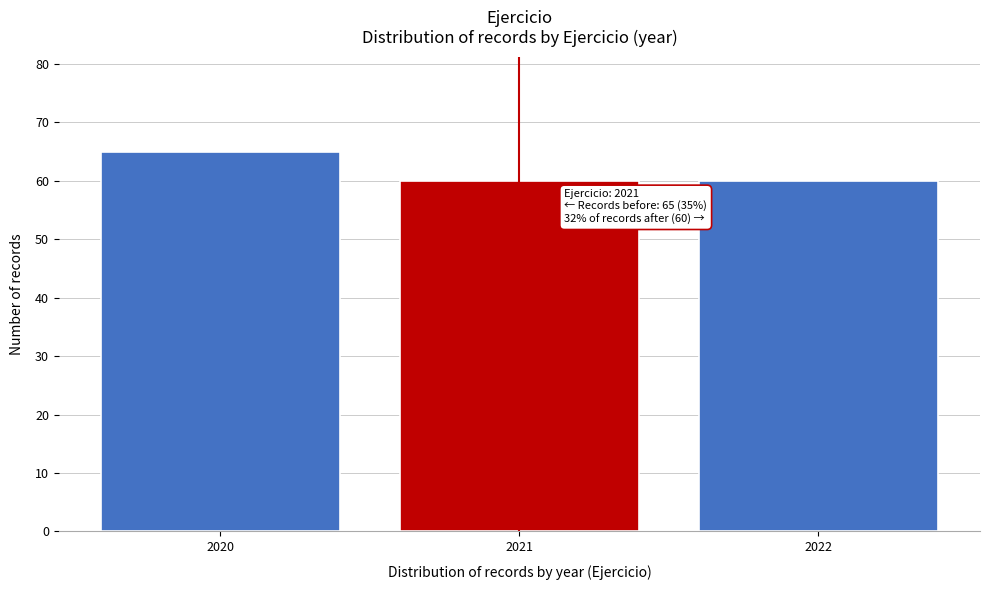

Reading right to left, extract all data points from this chart.

60	60	65